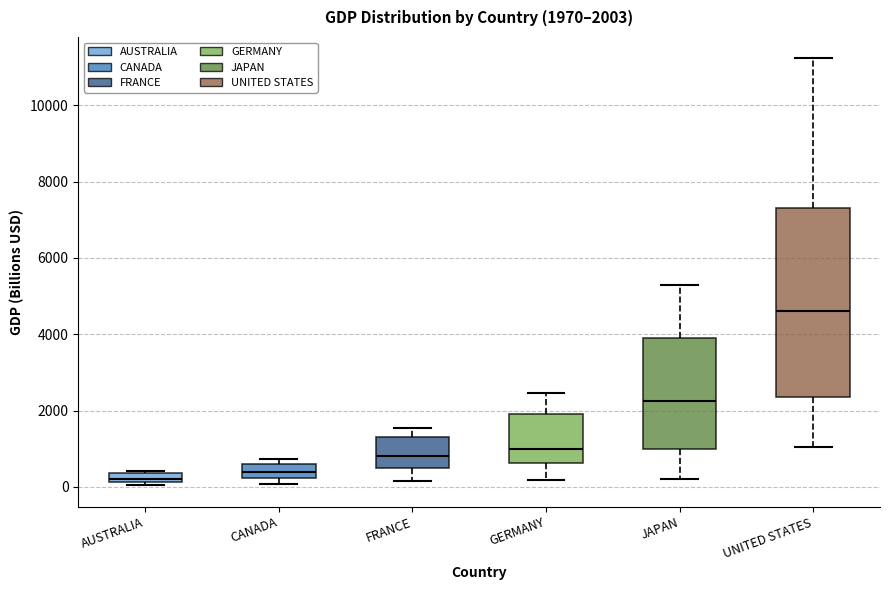

Comparing the boxes themselves (not the whiskers), which one is the tallest?

UNITED STATES